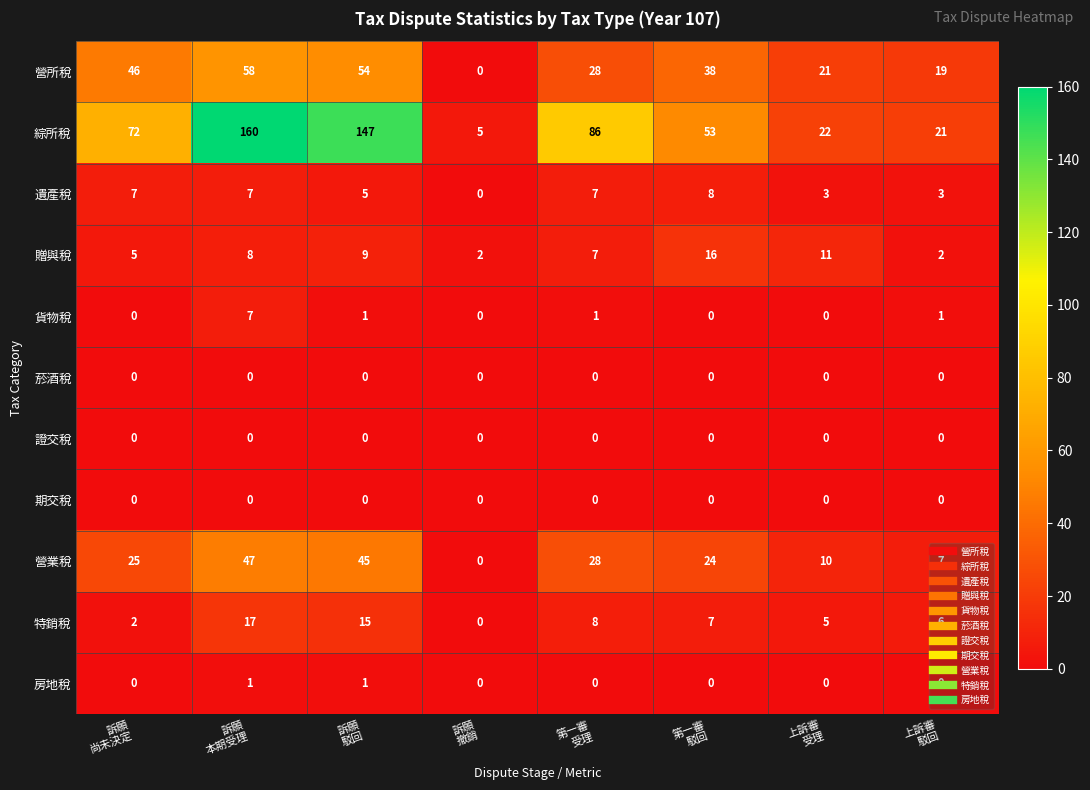

Which series has the widest spread of values?

綜所稅